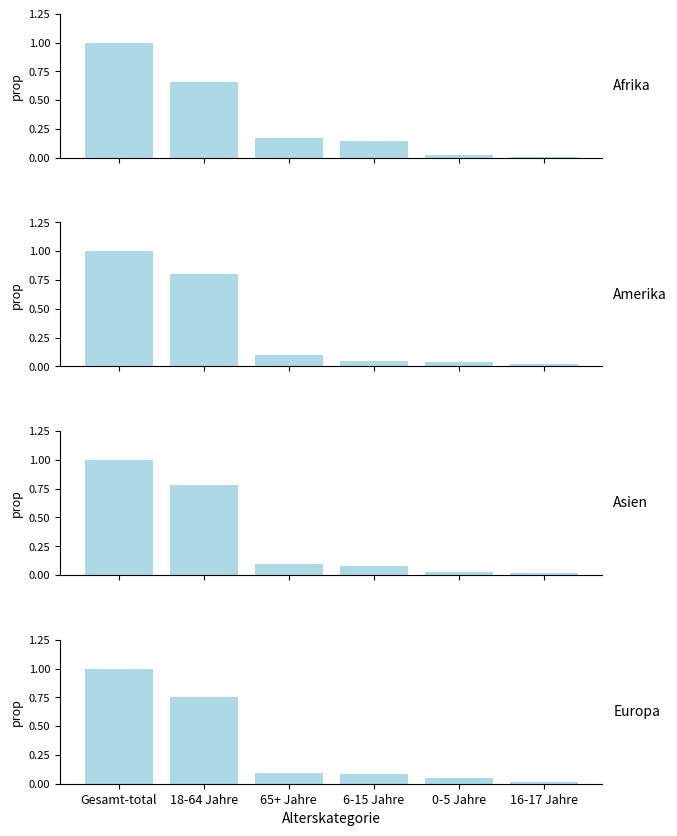

Which label corresponds to the smallest value in the chart?

16-17 Jahre